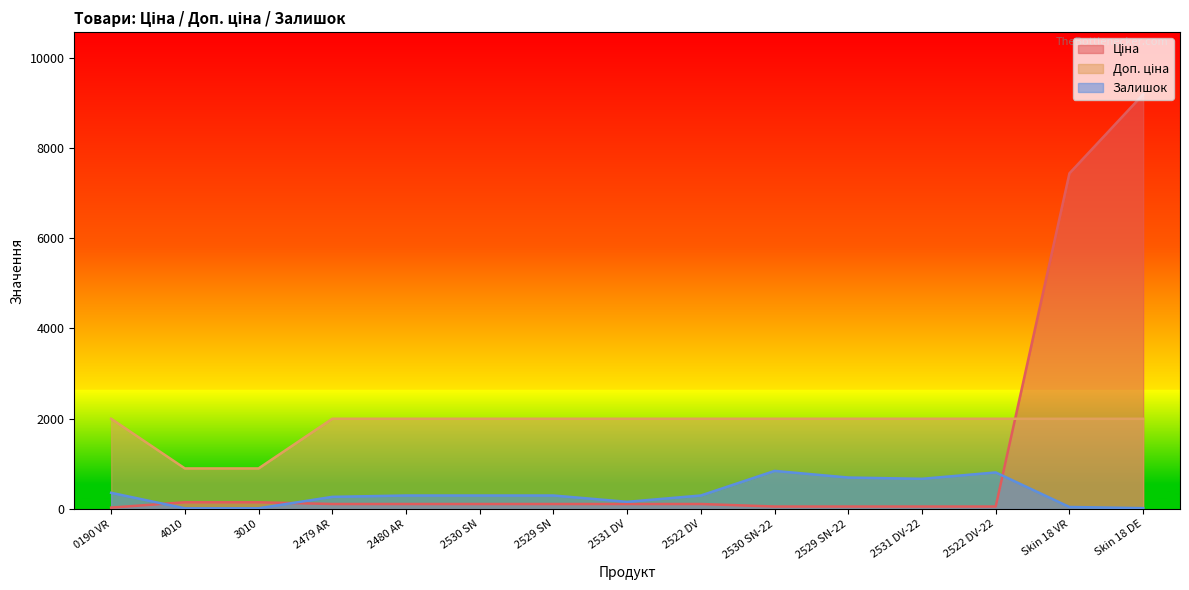

At which category is the sum across all series the highest?

Skin 18 DE